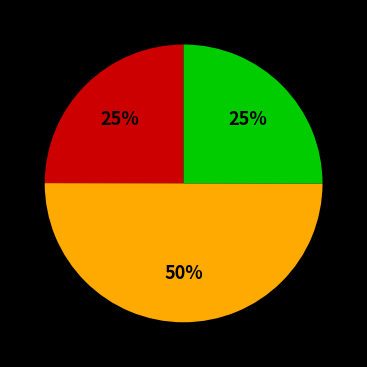

To the nearest percent, what is the average slice percentage?

33%